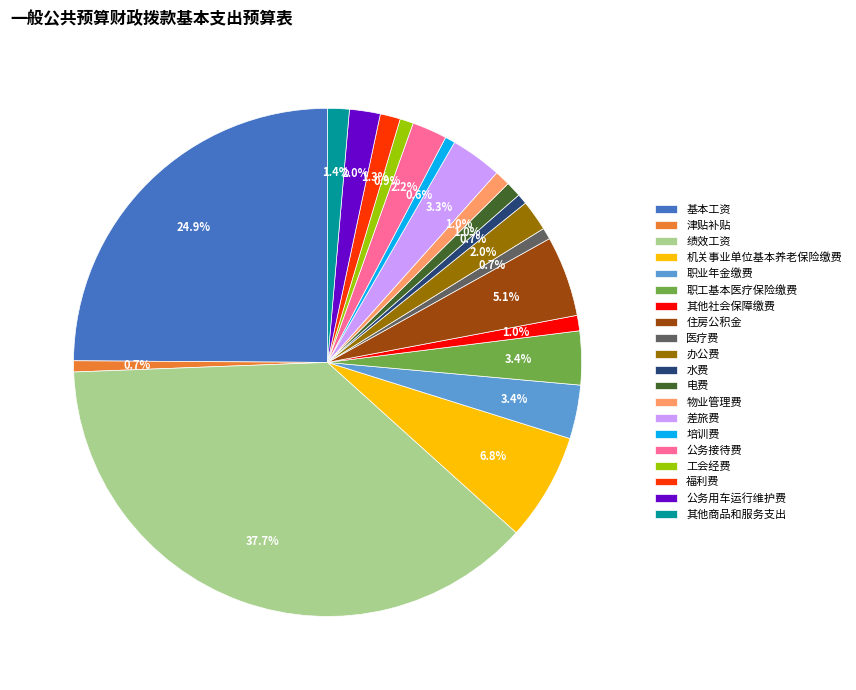

Between 机关事业单位基本养老保险缴费 and 工会经费, which is larger?

机关事业单位基本养老保险缴费